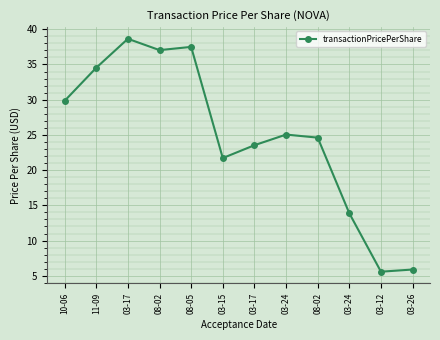

At which category does the chart reach its peak across all series?

03-17